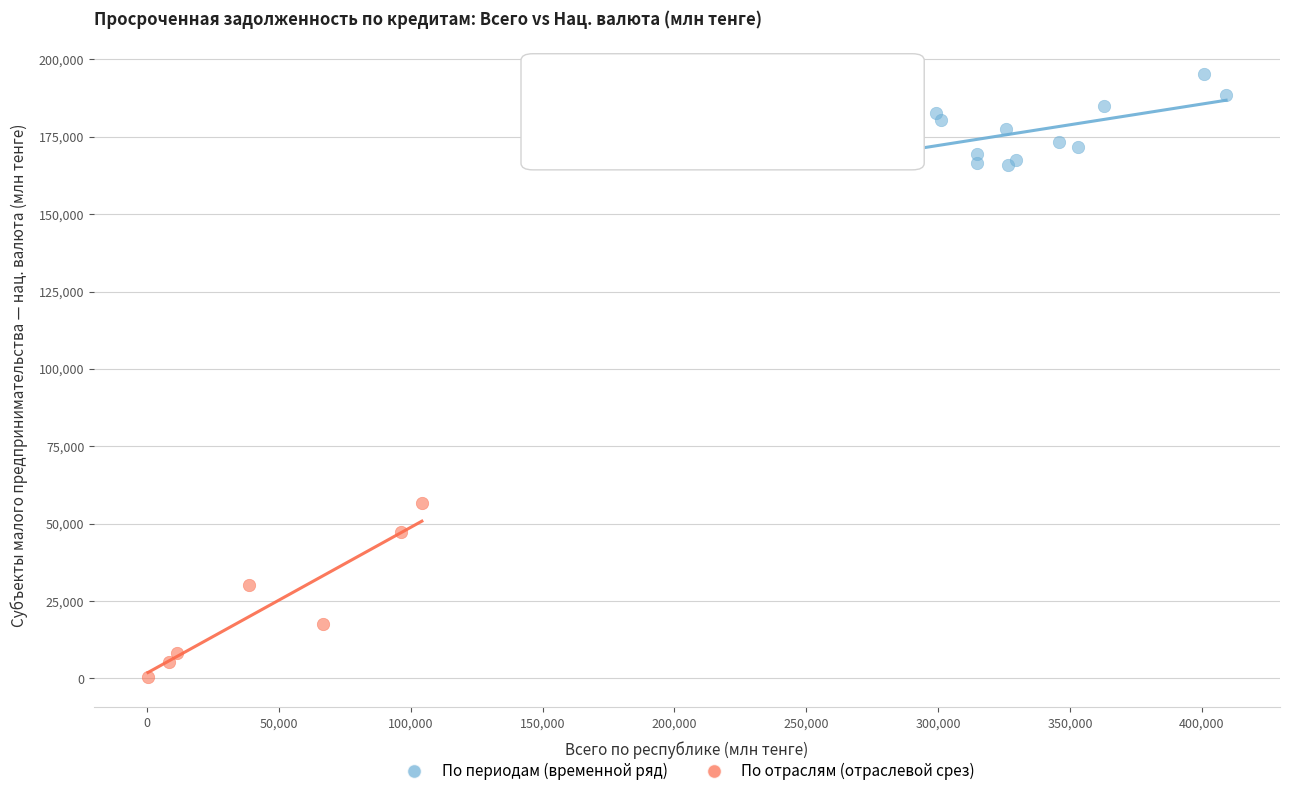

Which series has the widest spread of Y values?

По отраслям (отраслевой срез)